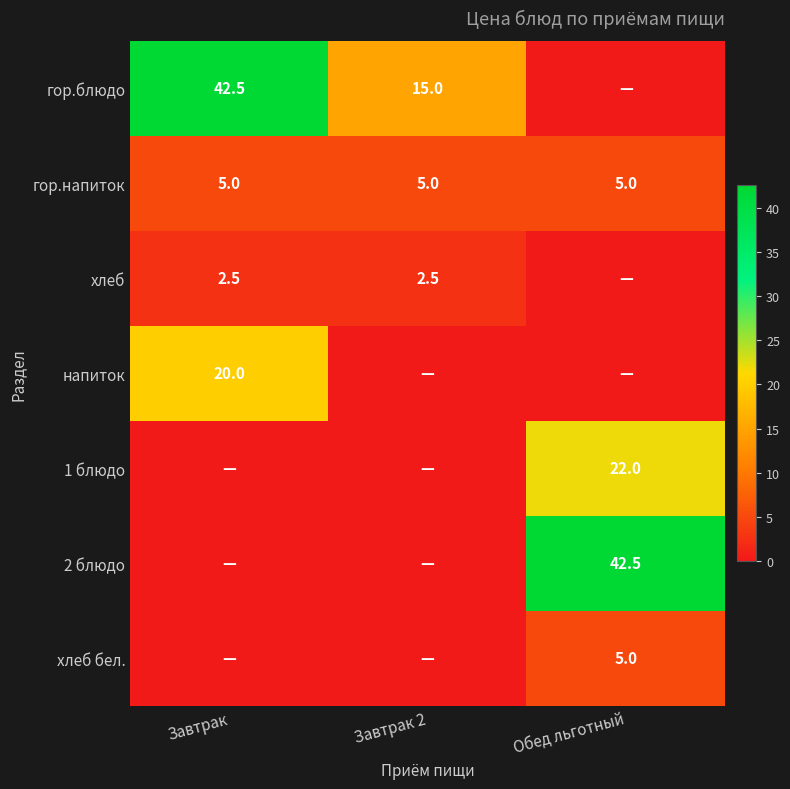

What is the lowest value of the гор.напиток series?

5.0